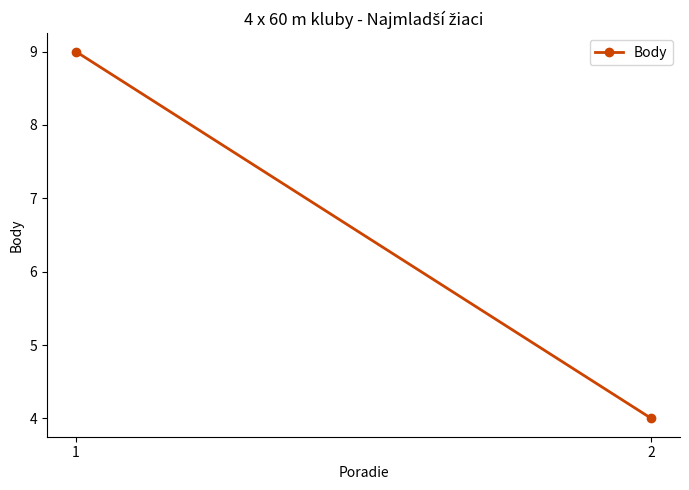

How many data points does each series have?

2